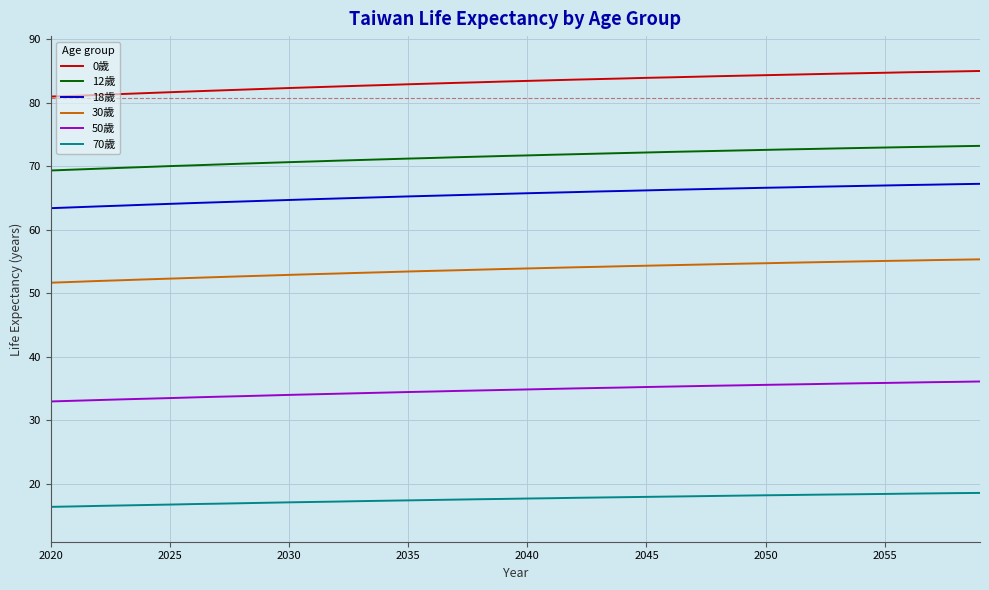

What is the difference between the maximum and minimum values in the 18歲 series?

3.8